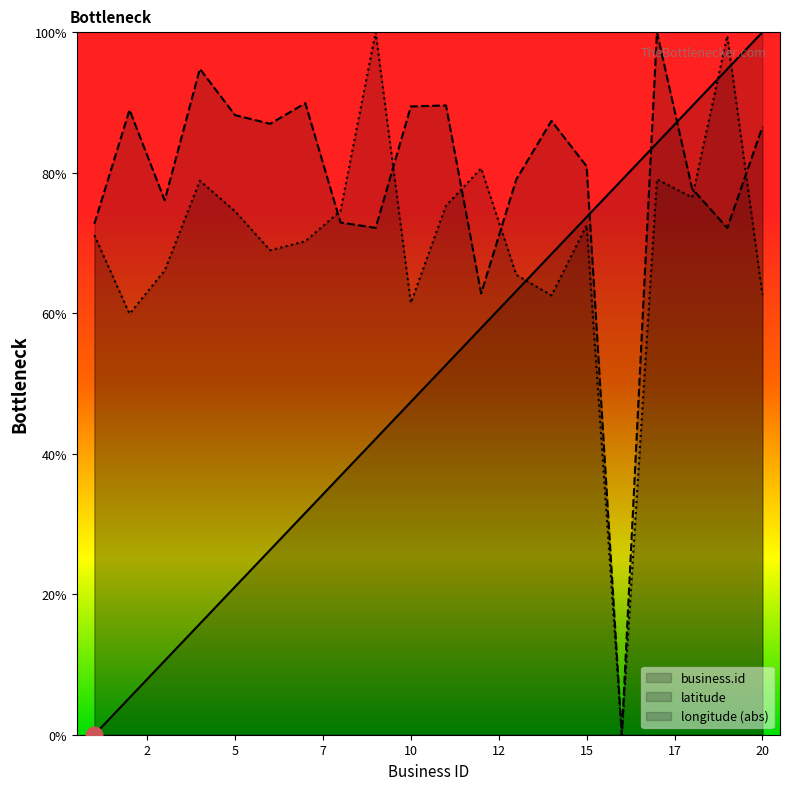

At which category is the sum across all series the highest?

19